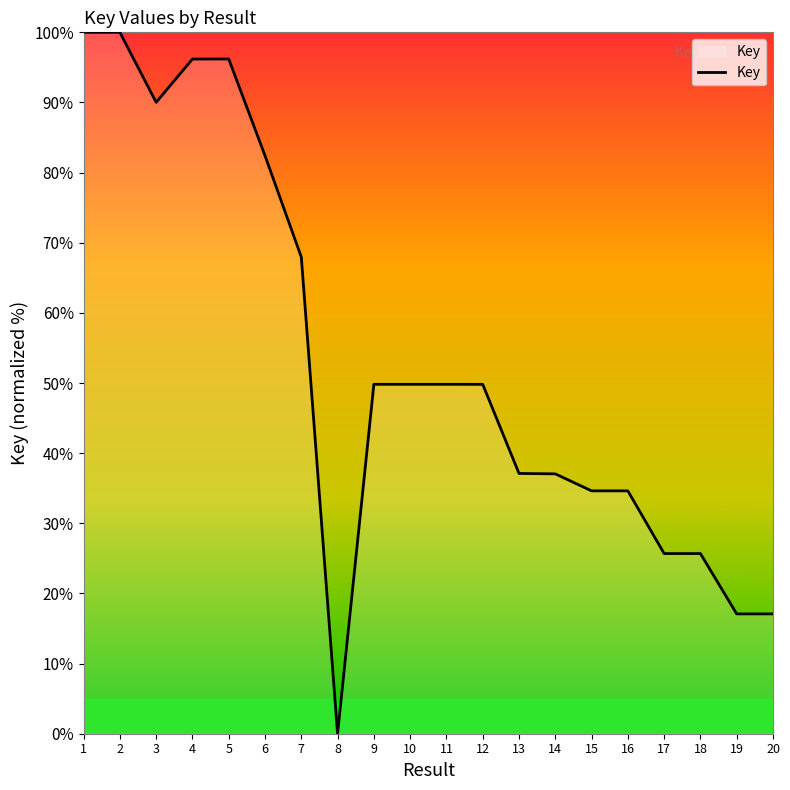

What is the difference between the values at 1 and 9?

50.2